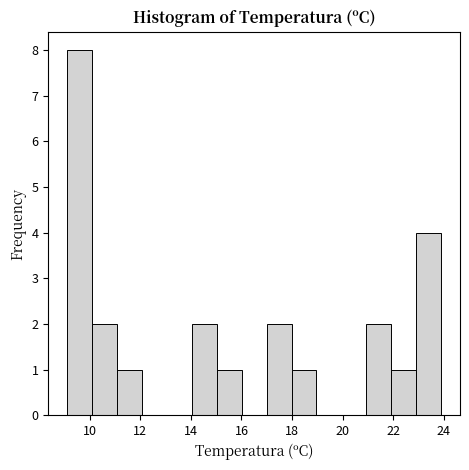

How tall is the bar that spans 17.0 to 18.0 on the x-axis? Neither the bar edges nor the heights are printed on the chart, so give them approximately, as read against the axes.

2